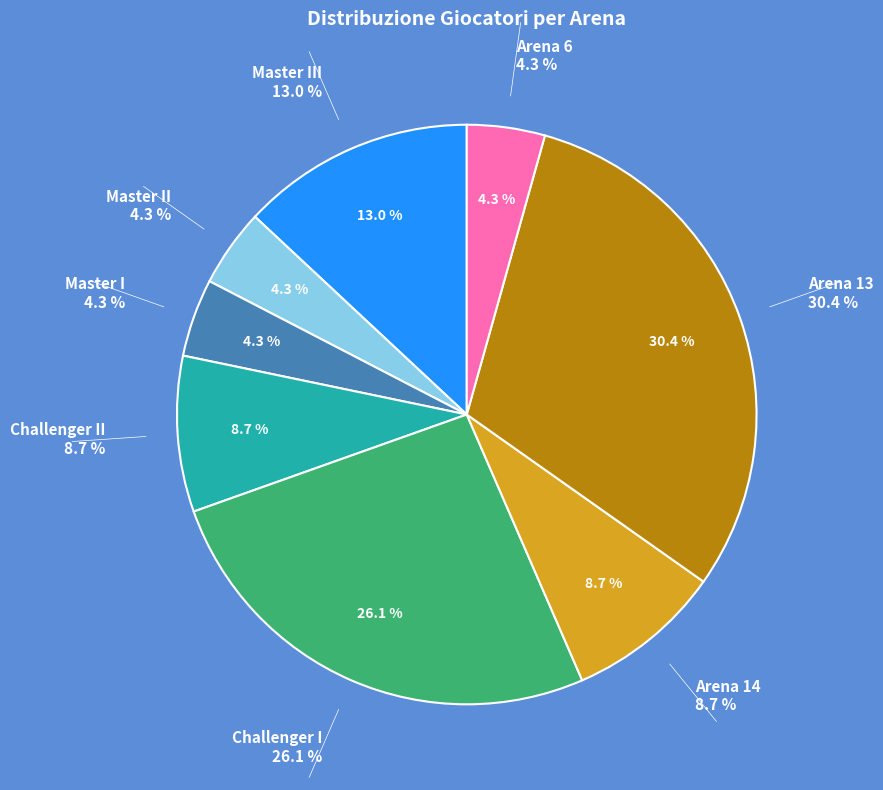

To the nearest percent, what is the difference between the Challenger II and Arena 6 slice percentages?

4%